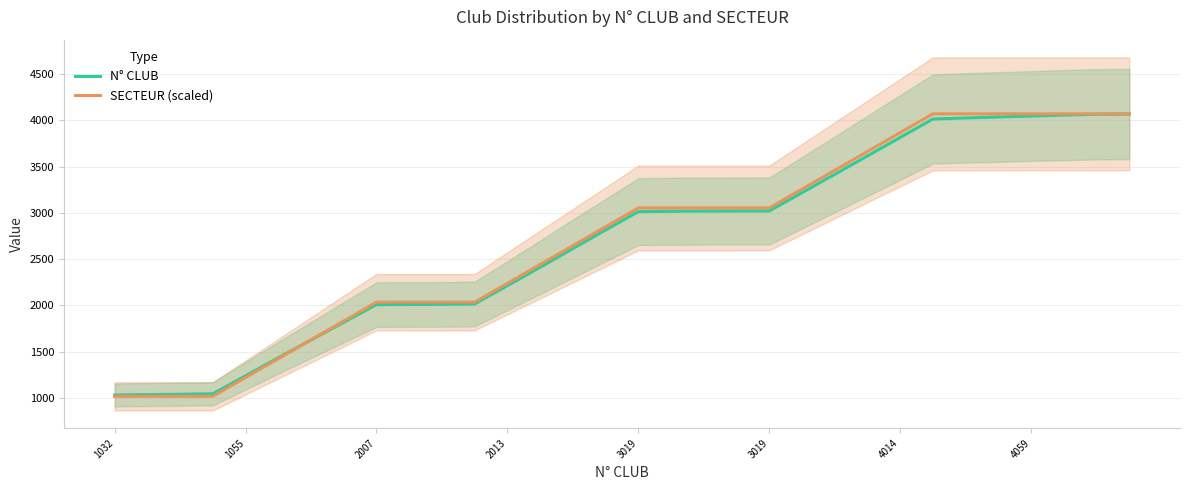

How many lines are shown in the chart?

2